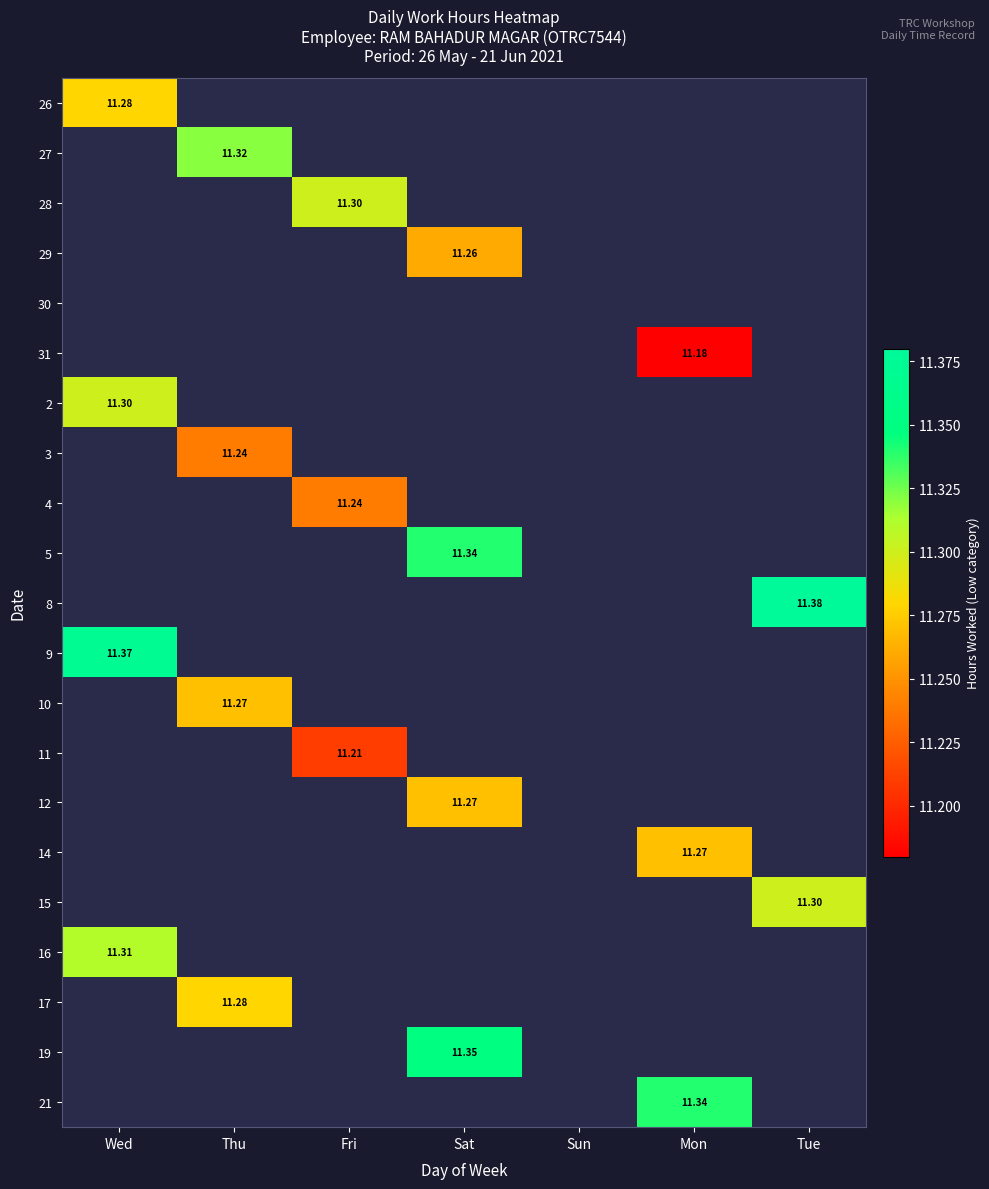

At how many categories does at least one series exceed 1?

6